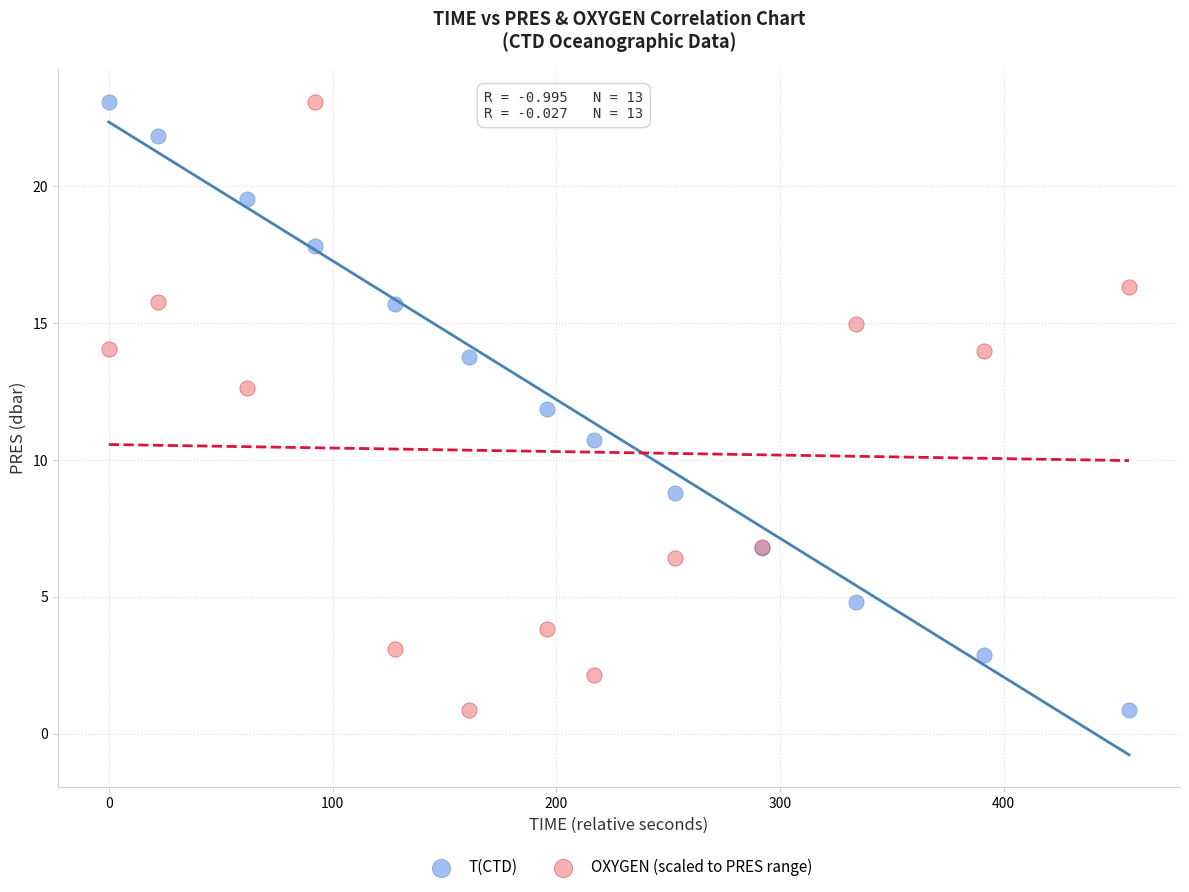

In the OXYGEN (scaled to PRES range) series, what Y value is closest to 11?

12.6